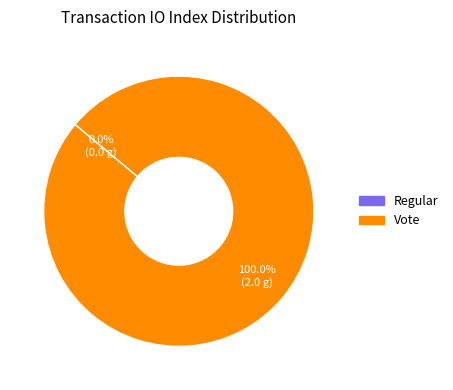

Which category has the biggest portion of the pie?

Vote